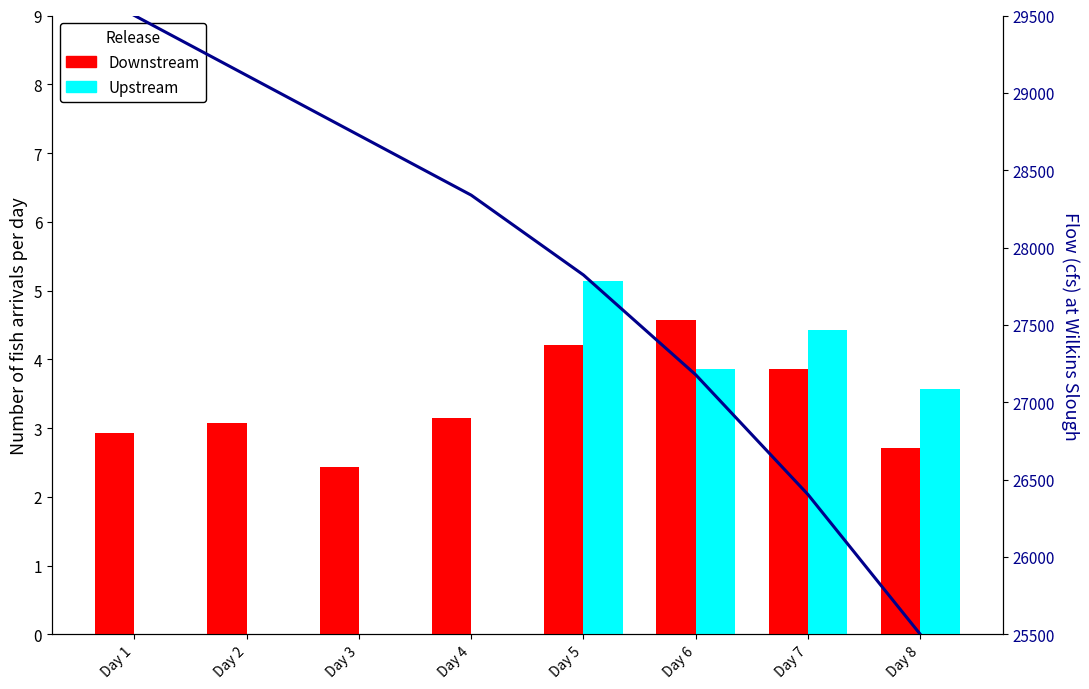

At how many categories does at least one series exceed 13648?

8